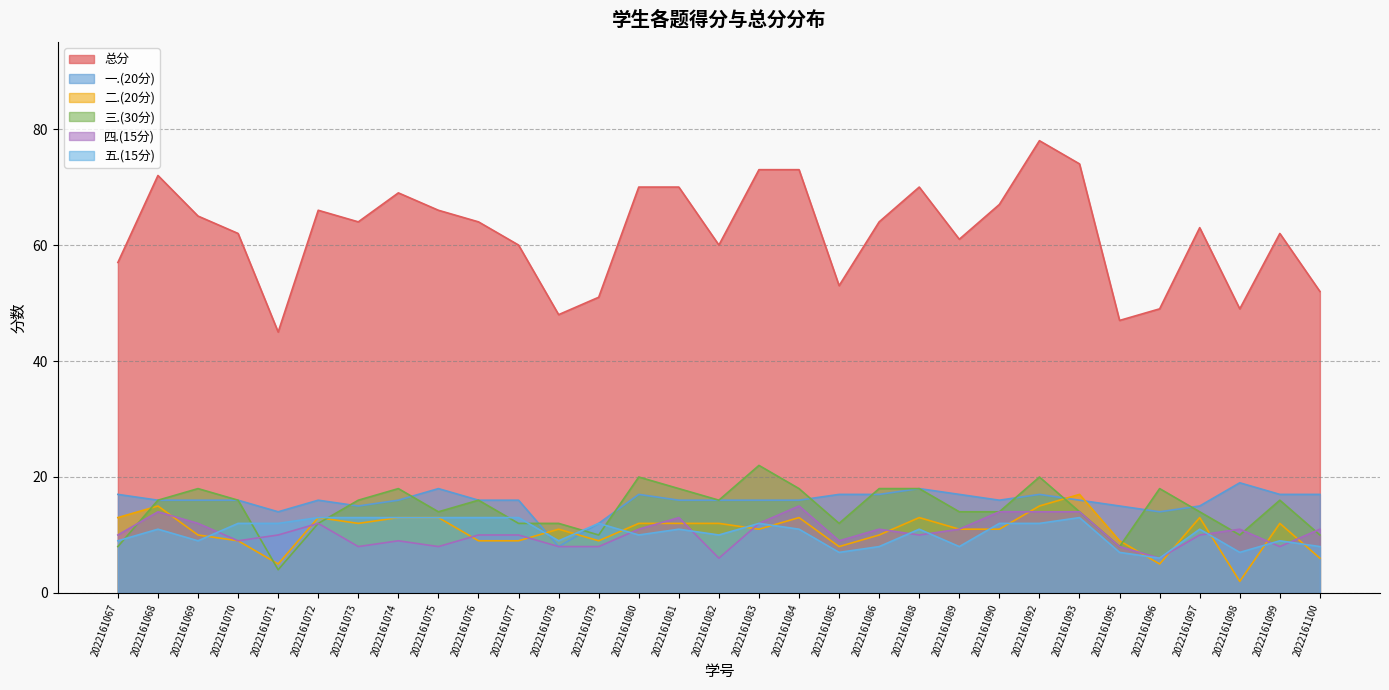

What is the sum of all 三.(30分) values?

452